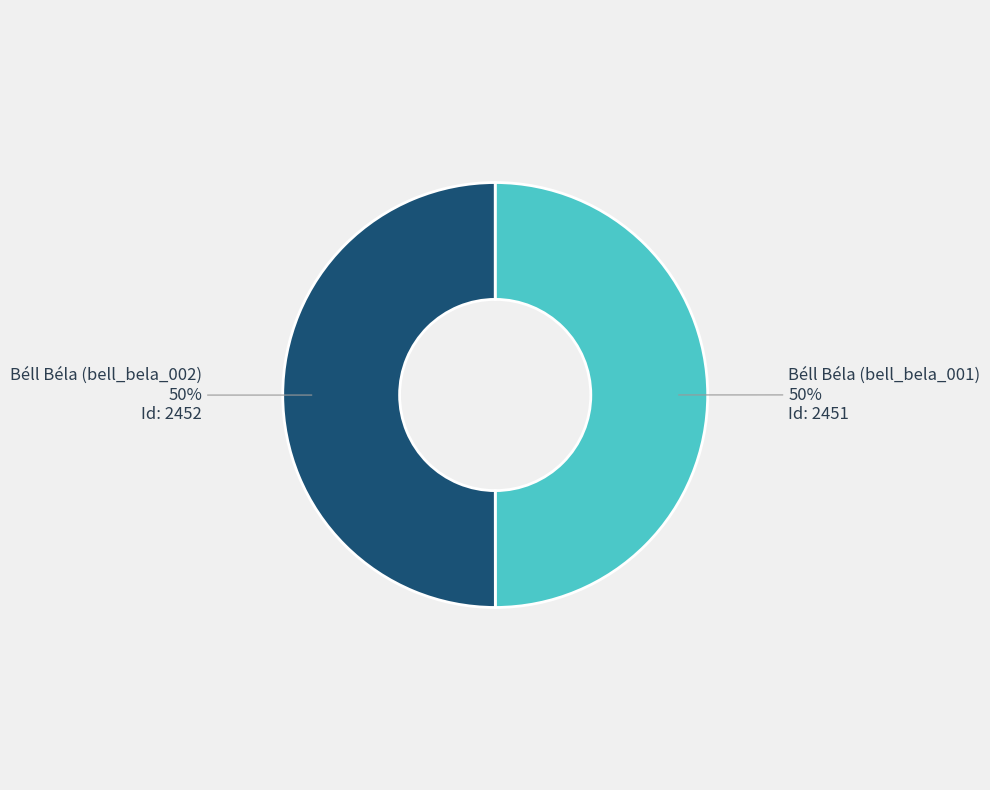

Count the number of slices in the pie.

2